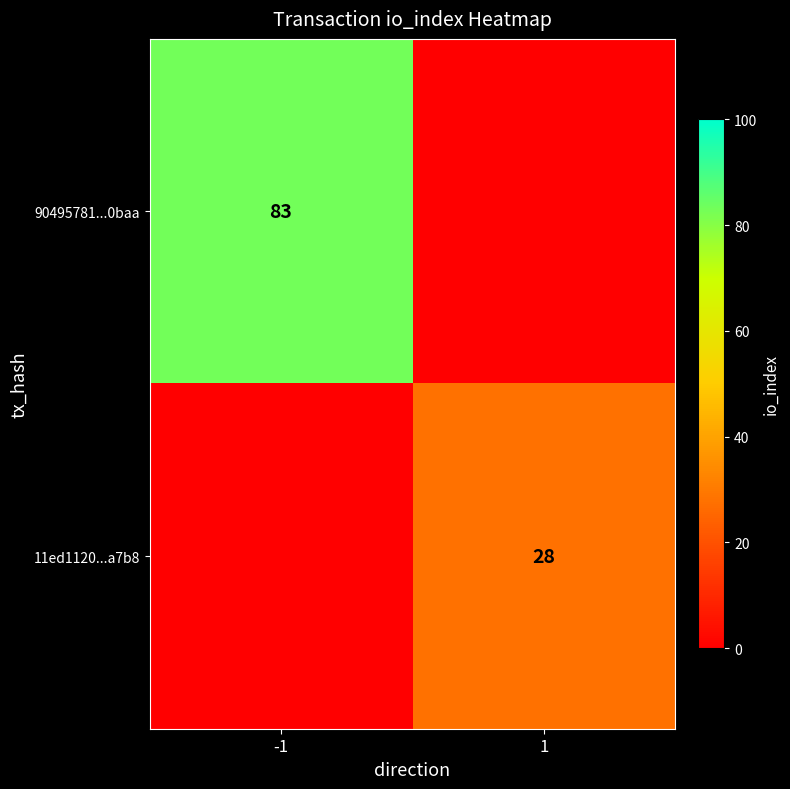

The 11ed1120...a7b8 series shows 43 at 1. True or false?

False